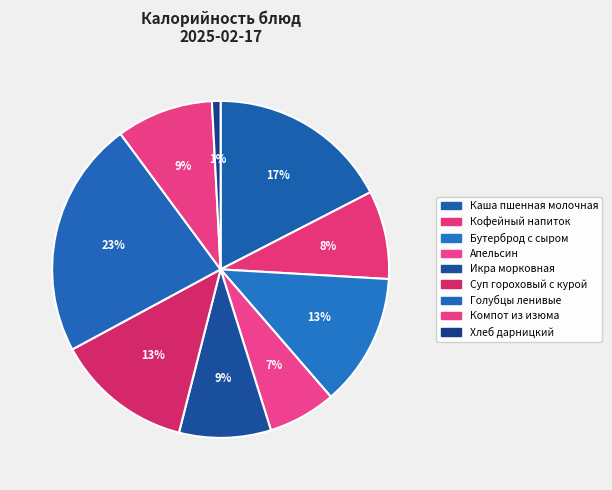

True or false: Суп гороховый с курой accounts for 23% of the total.

False